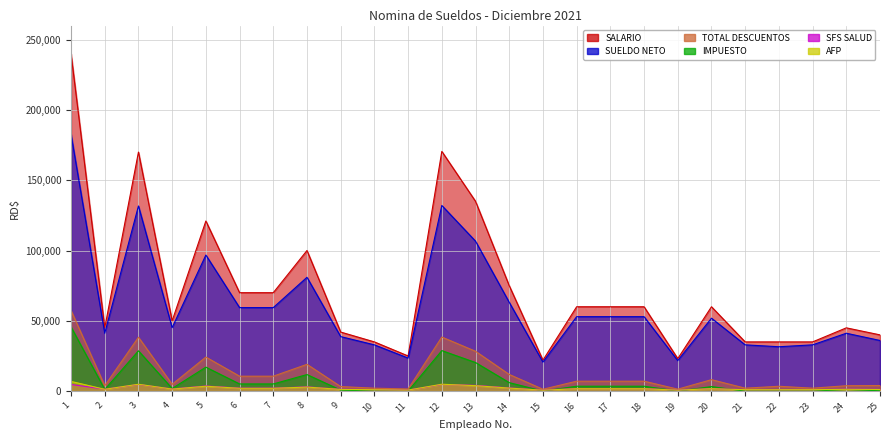

Reading left to right, list all the values displayed in this chart.

AFP: 1=240000.0	2=45000.0	3=170000.0	4=50000.0	5=121000.0	6=70000.0	7=70000.0	8=100000.0	9=42000.0	10=35000.0	11=25000.0	12=170500.0	13=135000.0	14=75000.0	15=22000.0	16=60000.0	17=60000.0	18=60000.0	19=23100.0	20=60000.0	21=35000.0	22=35000.0	23=35000.0	24=45000.0	25=40000.0
TOTAL DESCUENTOS: 1=57330.7	2=3832.8	3=38323.9	4=4834.0	5=24221.2	6=10610.6	7=10610.6	8=19053.0	9=3232.1	10=2093.5	11=1502.5	12=38459.7	13=28341.7	14=11847.0	15=1325.2	16=7057.7	17=7057.7	18=7057.7	19=1390.2	20=8137.8	21=2093.5	22=3443.6	23=2093.5	24=3832.8	25=3979.2
SUELDO NETO: 1=182669.3	2=41167.2	3=131676.1	4=45166.0	5=96778.8	6=59389.4	7=59389.4	8=80947.0	9=38767.9	10=32906.5	11=23497.5	12=132040.3	13=106658.3	14=63153.0	15=20674.8	16=52942.3	17=52942.3	18=52942.3	19=21709.8	20=51862.2	21=32906.5	22=31556.4	23=32906.5	24=41167.2	25=36020.8
SALARIO: 1=6888.0	2=1291.5	3=4879.0	4=1435.0	5=3472.7	6=2009.0	7=2009.0	8=2870.0	9=1205.4	10=1004.5	11=717.5	12=4893.4	13=3874.5	14=2152.5	15=631.4	16=1722.0	17=1722.0	18=1722.0	19=663.0	20=1722.0	21=1004.5	22=1004.5	23=1004.5	24=1291.5	25=1148.0
SFS SALUD: 1=4742.4	2=1368.0	3=4742.4	4=1520.0	5=3678.4	6=2128.0	7=2128.0	8=3040.0	9=1276.8	10=1064.0	11=760.0	12=4742.4	13=4104.0	14=2280.0	15=668.8	16=1824.0	17=1824.0	18=1824.0	19=702.2	20=1824.0	21=1064.0	22=1064.0	23=1064.0	24=1368.0	25=1216.0
IMPUESTO: 1=45675.3	2=1148.3	3=28677.5	4=1854.0	5=17045.1	6=5098.4	7=5098.4	8=11767.8	9=724.9	10=0.0	11=0.0	12=28798.9	13=20338.2	14=6039.4	15=0.0	16=3486.7	17=3486.7	18=3486.7	19=0.0	20=3216.7	21=0.0	22=0.0	23=0.0	24=1148.3	25=240.1